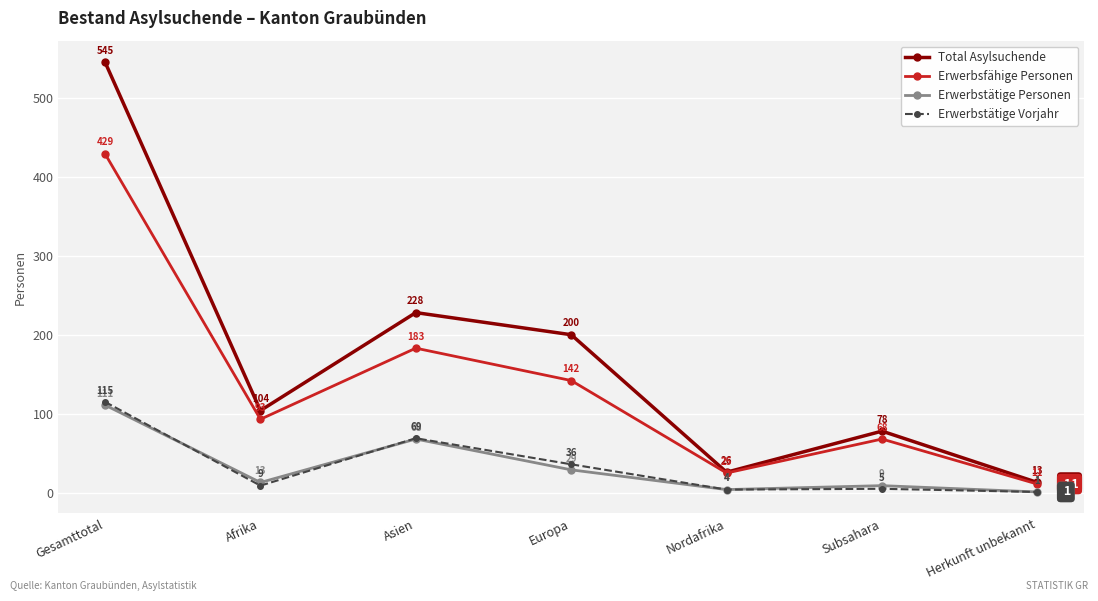

At which category is the sum across all series the highest?

Gesamttotal